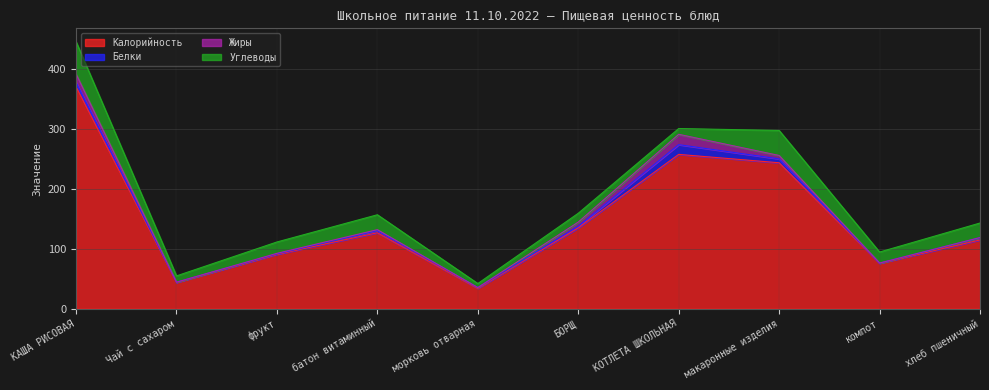

What is the difference between the second highest and second lowest values in the Жиры series?

13.7